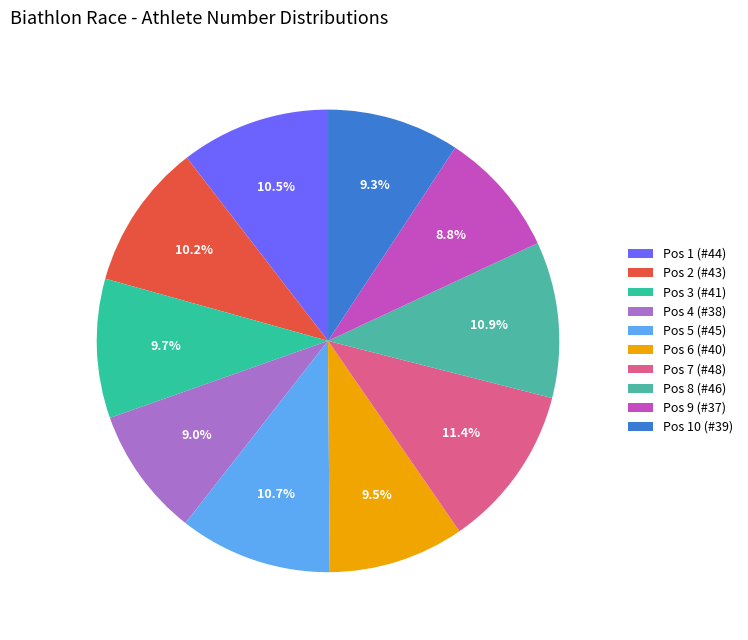

To the nearest percent, what is the combined percentage of Pos 10 (#39) and Pos 3 (#41)?

19%